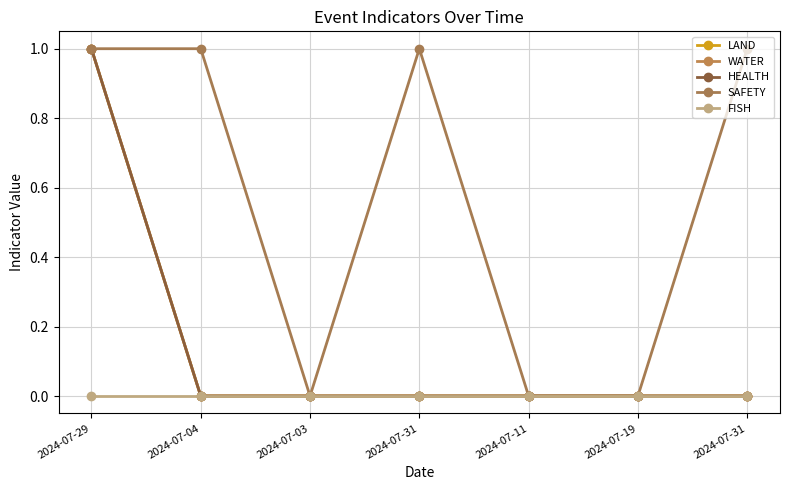

Is this an area chart (filled region under the line)?

No